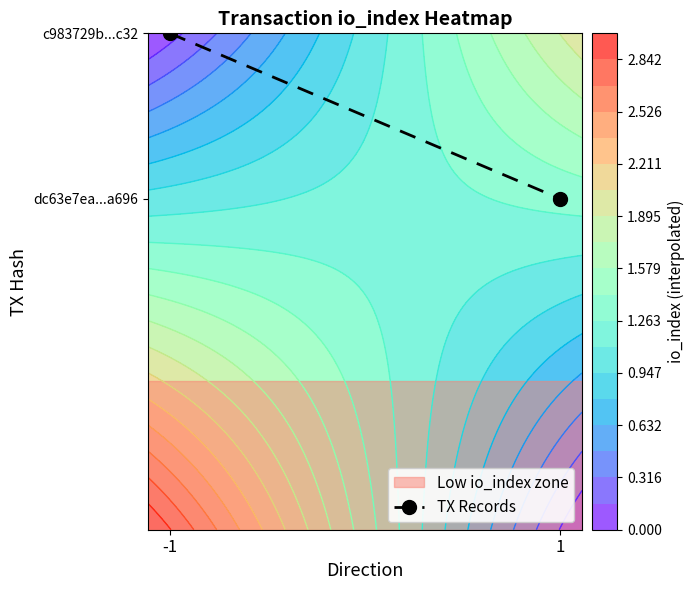

Which has a higher value, 1 or -1?

-1